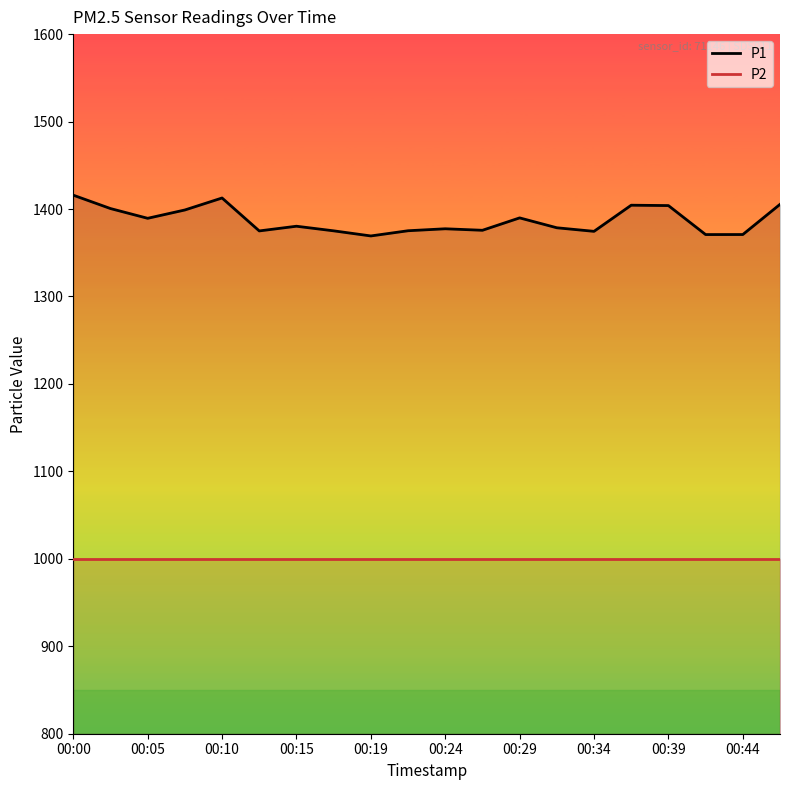

Is it true that the value at 00:15 is 1380.3?

True